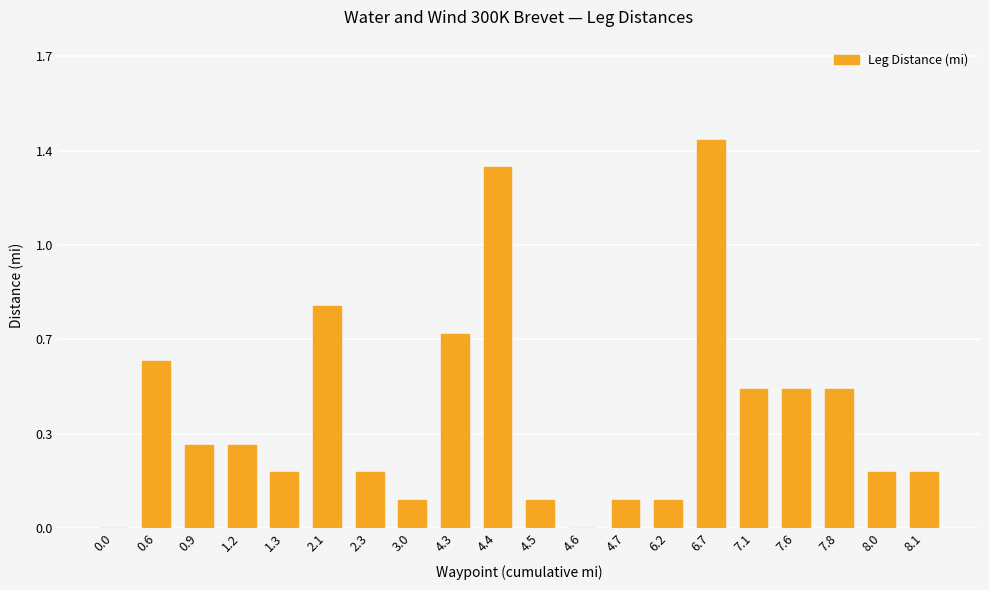

List the labels in order of value, largest first.

6.7, 4.4, 2.1, 4.3, 0.6, 7.1, 7.6, 7.8, 0.9, 1.2, 1.3, 2.3, 8.0, 8.1, 3.0, 4.5, 4.7, 6.2, 0.0, 4.6